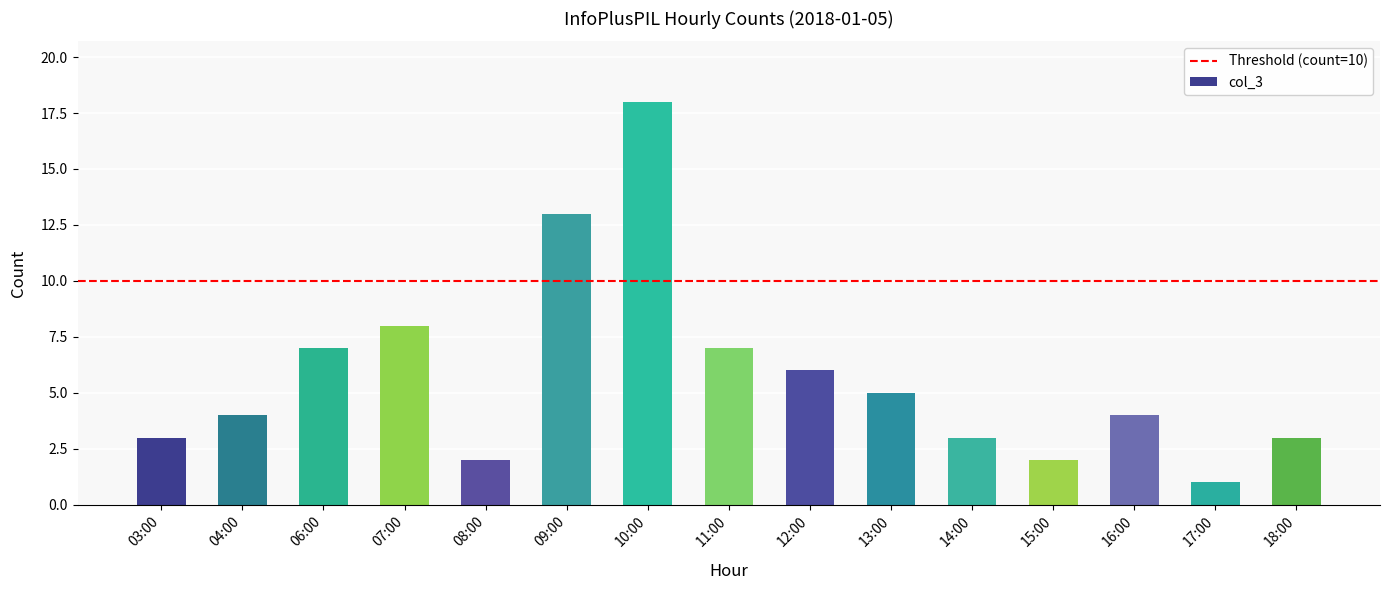

What is the label of the 4th bar from the right?

15:00